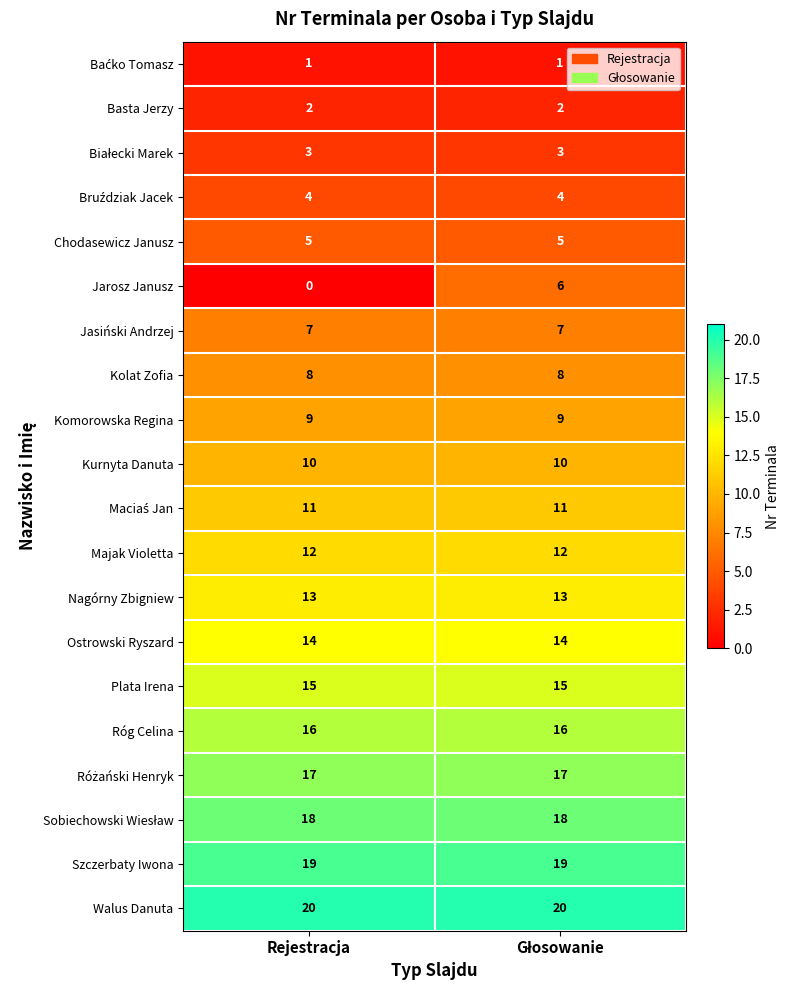

Which series has the widest spread of values?

Jarosz Janusz